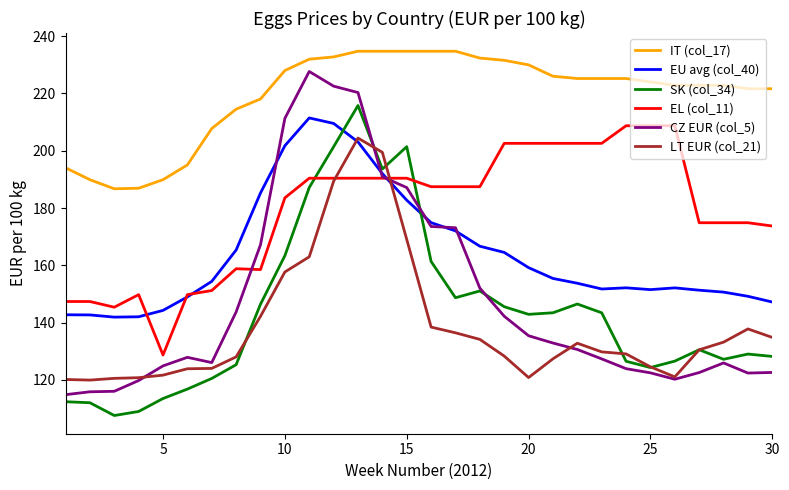

True or false: EU avg (col_40) and IT (col_17) intersect in this chart.

False